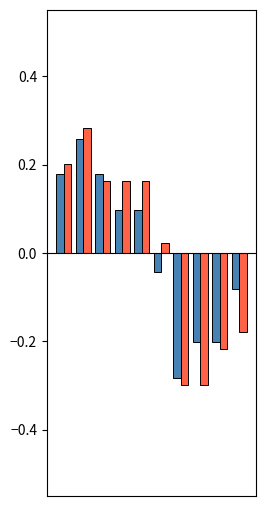

Count the number of categories in the chart.

10